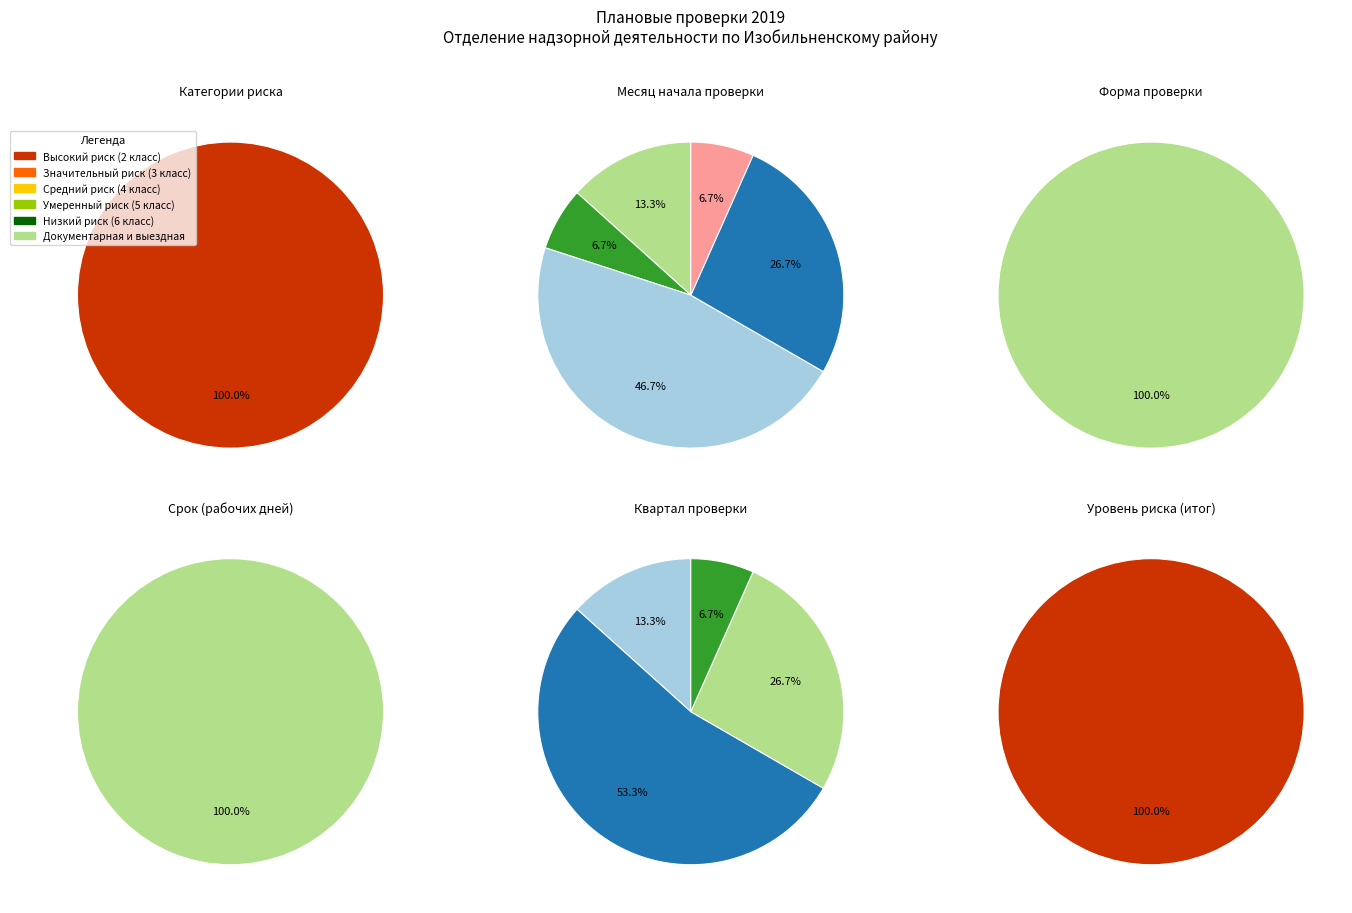

Which category has the biggest portion of the pie?

Высокий риск (2 класс)